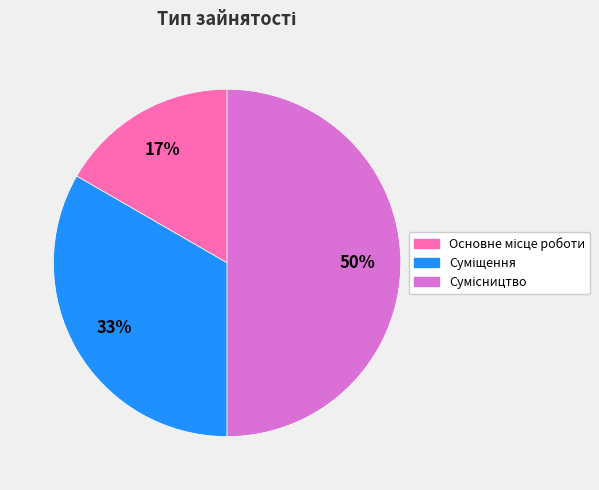

To the nearest percent, what is the average slice percentage?

33%